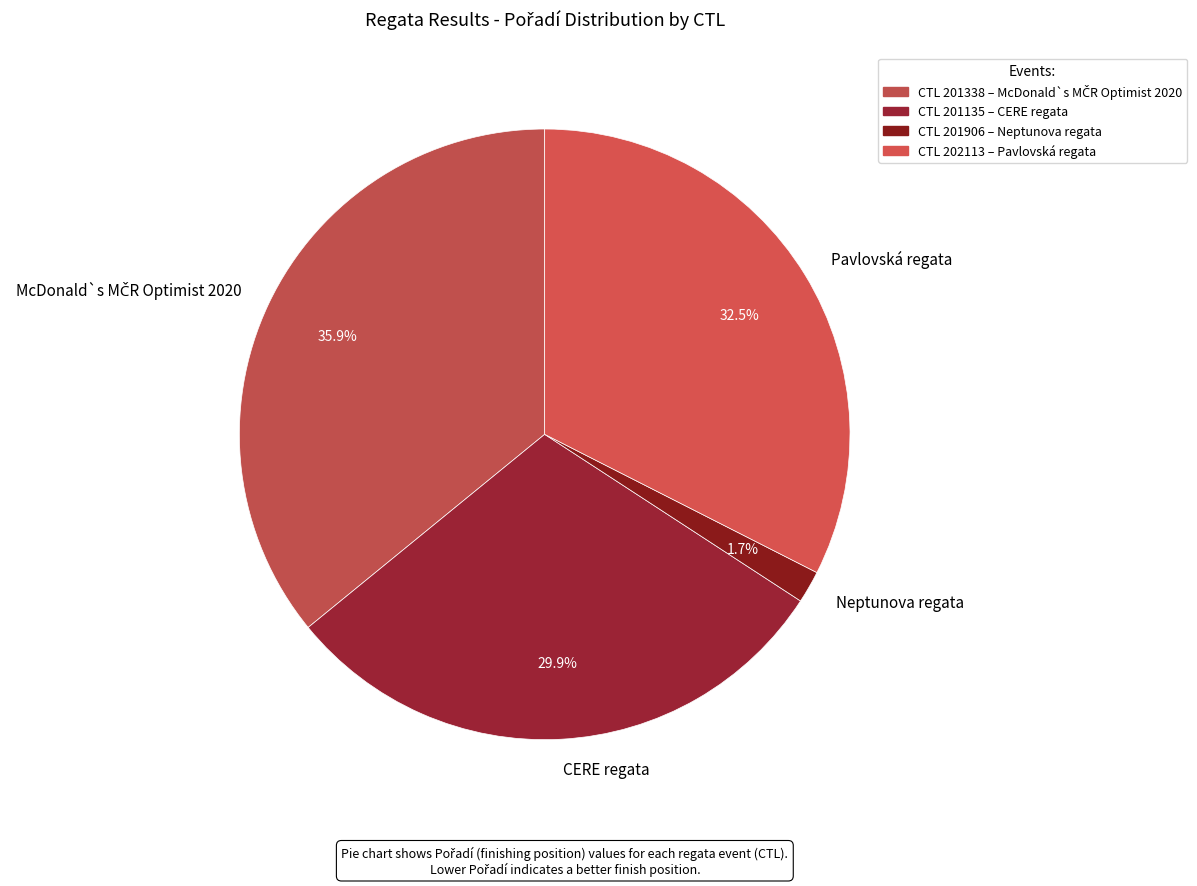

What is the smallest slice in the pie chart?

Neptunova regata